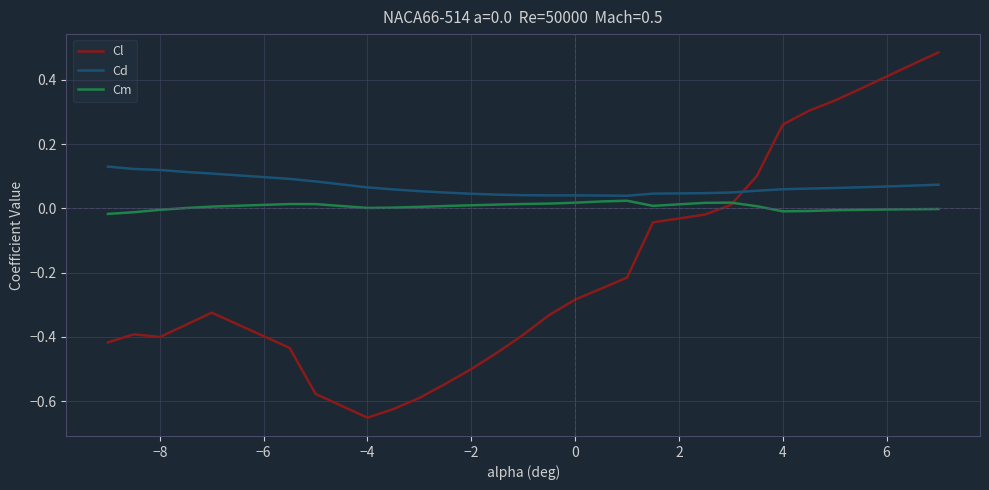

Rank the series by their average value, from highest to lowest.

Cd, Cm, Cl